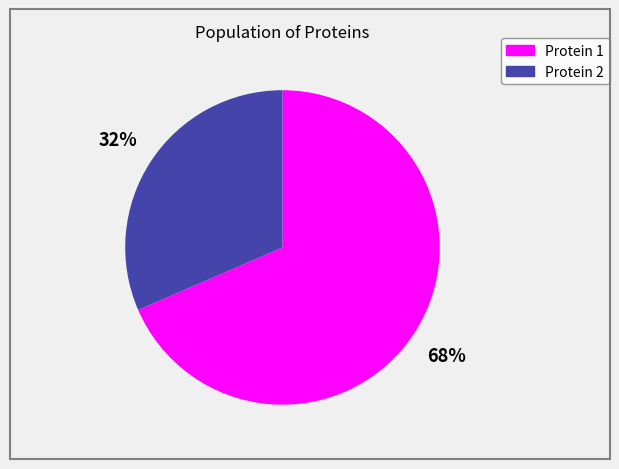

To the nearest percent, what is the average slice percentage?

50%